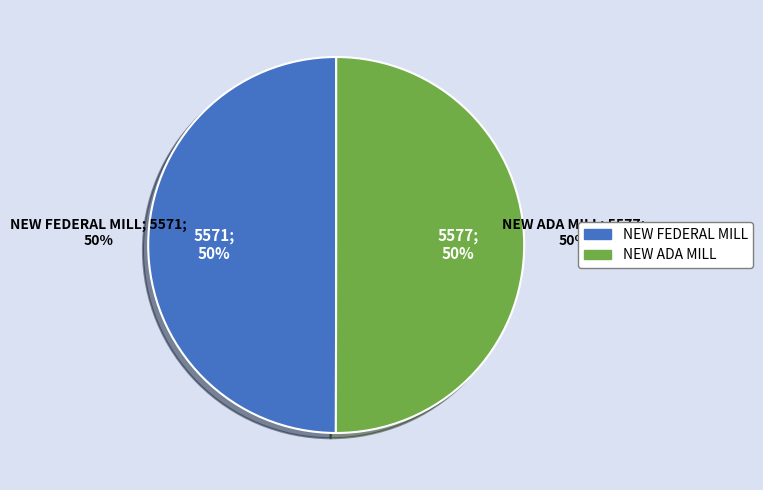

Count the number of slices in the pie.

2